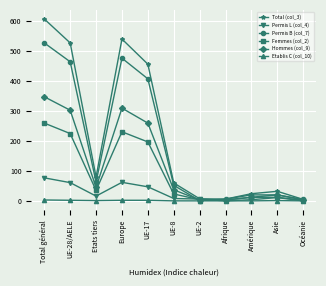

True or false: Total (col_3) has more than 2 points higher than both neighbors.

False